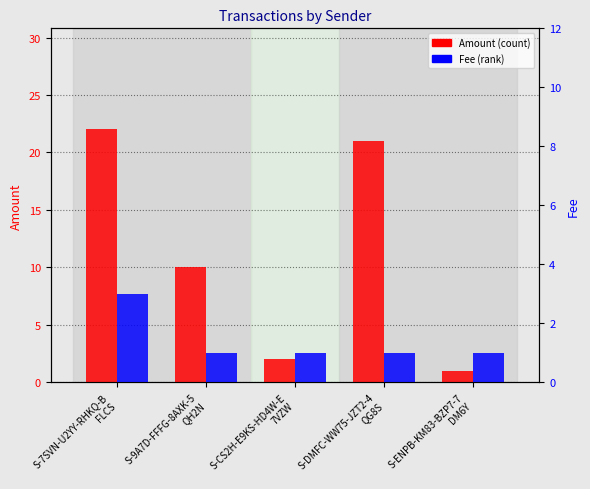

What is the highest value of the Amount series?

22